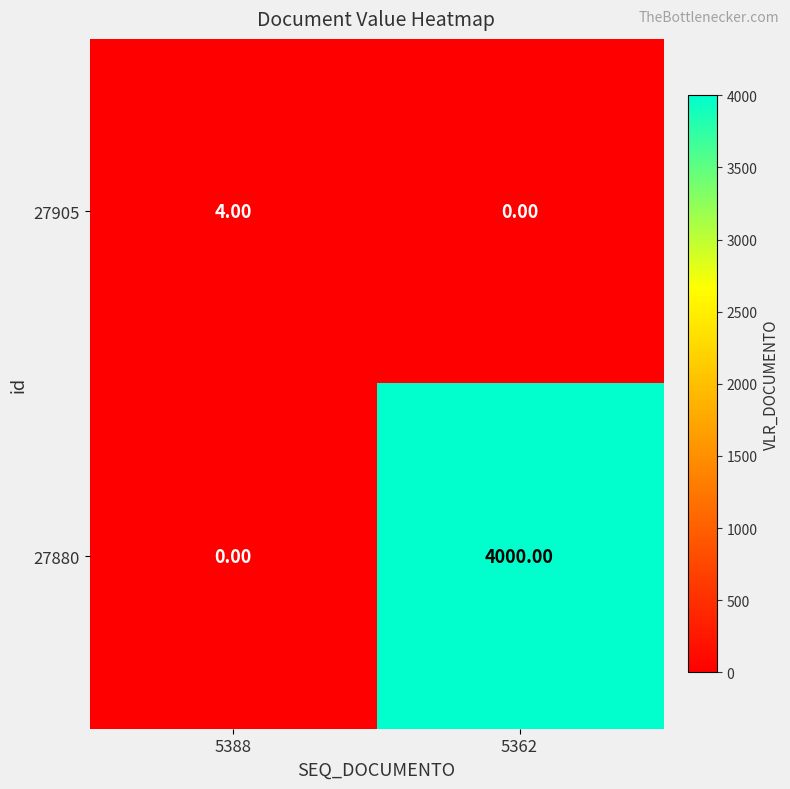

Rank the series at 5388 from highest to lowest value.

27905, 27880